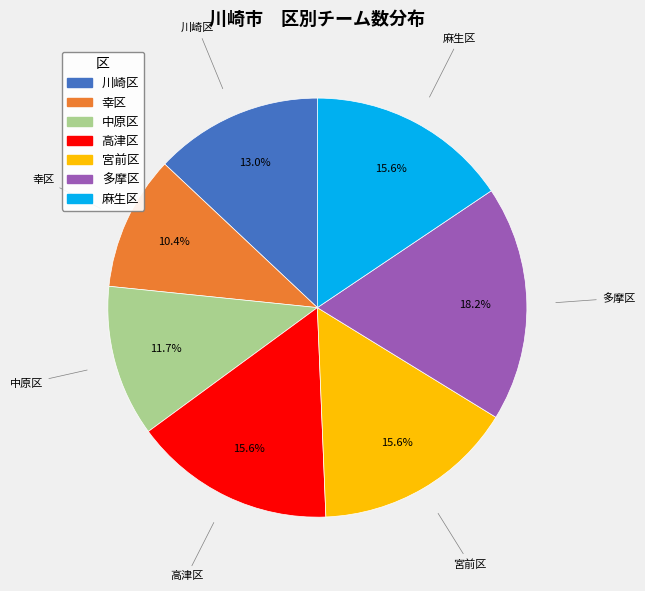

To the nearest percent, what is the difference between the 川崎区 and 高津区 slice percentages?

3%